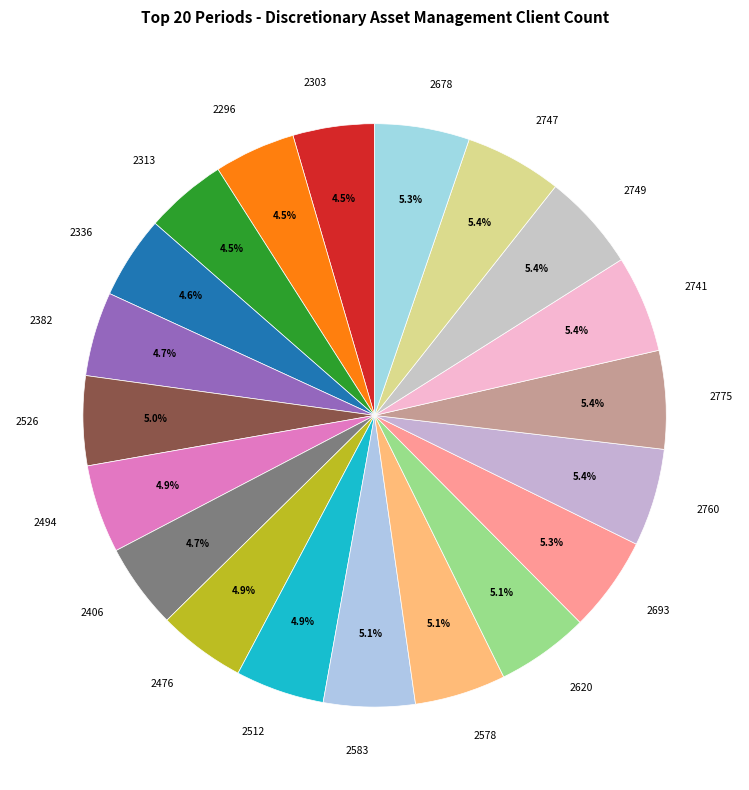

Approximately how many times larger is the value at 2406 compared to 2512?

1.0